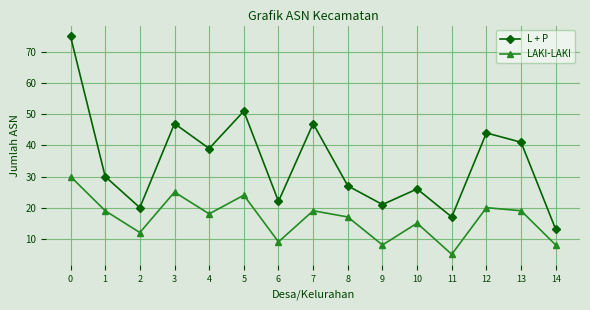

How many data points in L + P are less than 30?

7